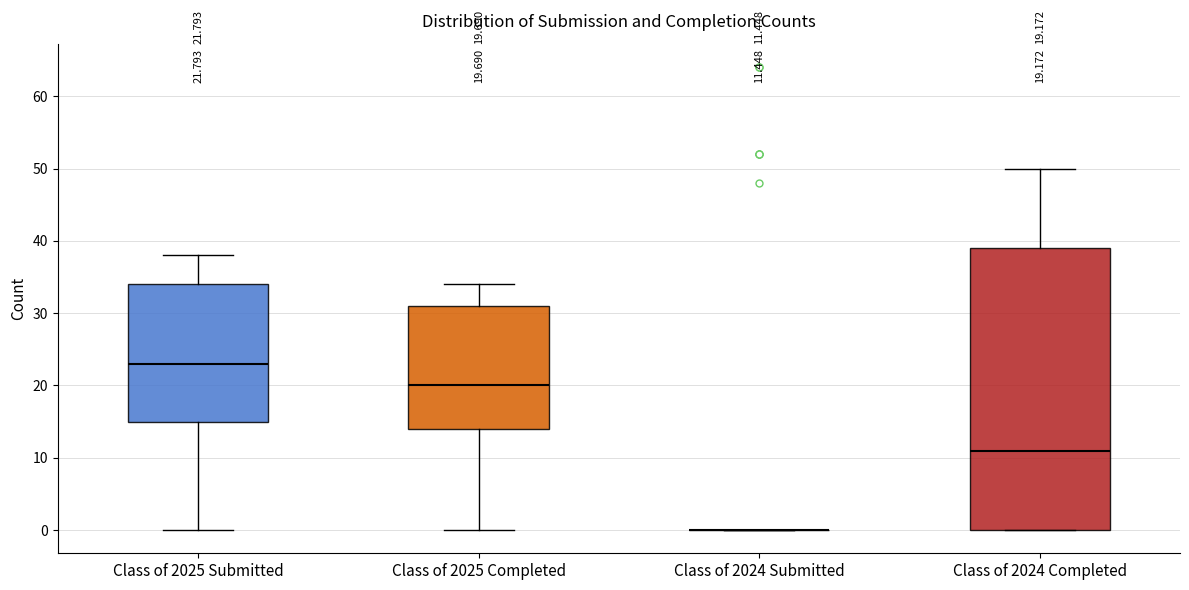

Comparing the boxes themselves (not the whiskers), which one is the tallest?

Class of 2024 Completed